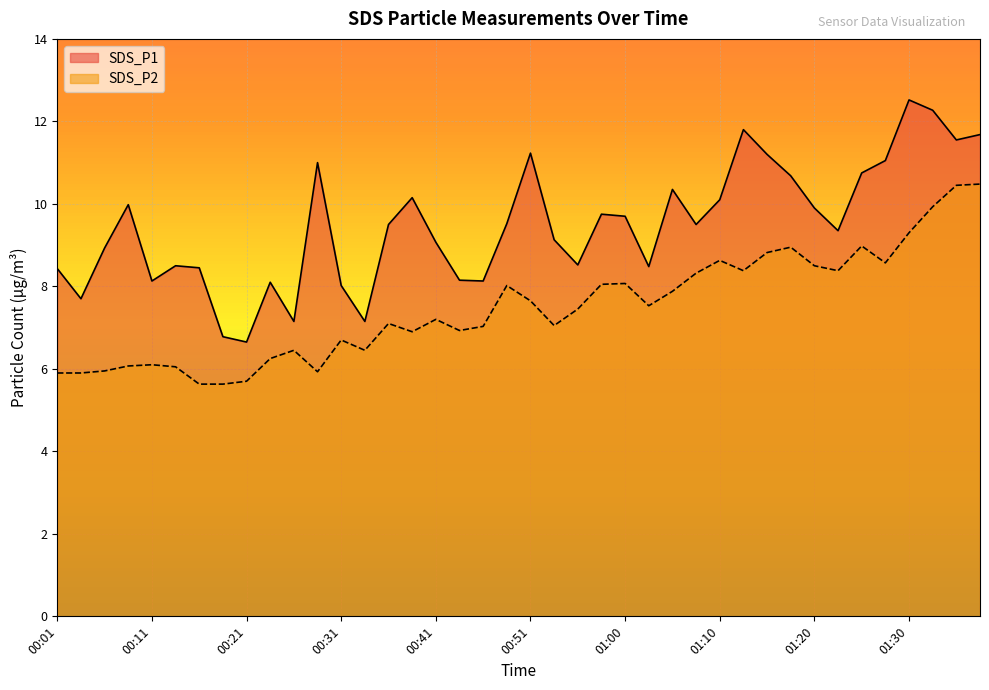

The SDS_P2 series shows 5.7 at 00:21. True or false?

True